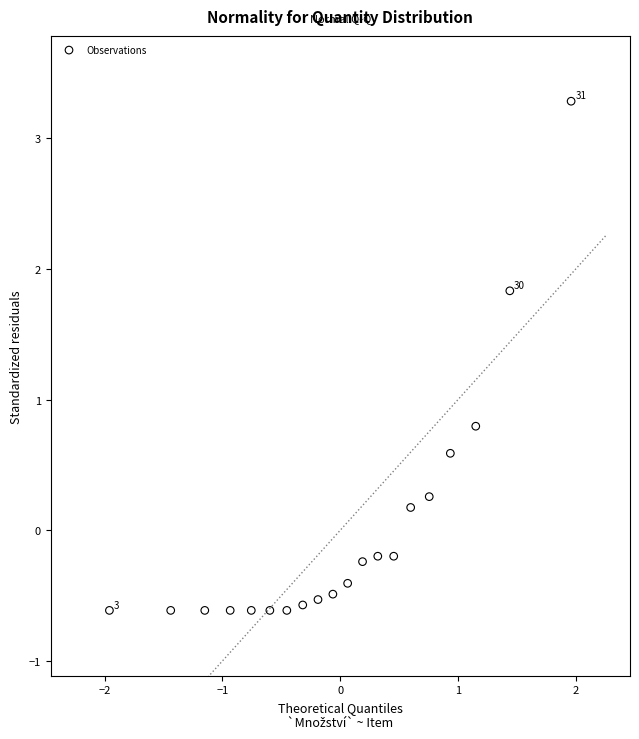

What Y value in the scatter plot is closest to 1?

0.8